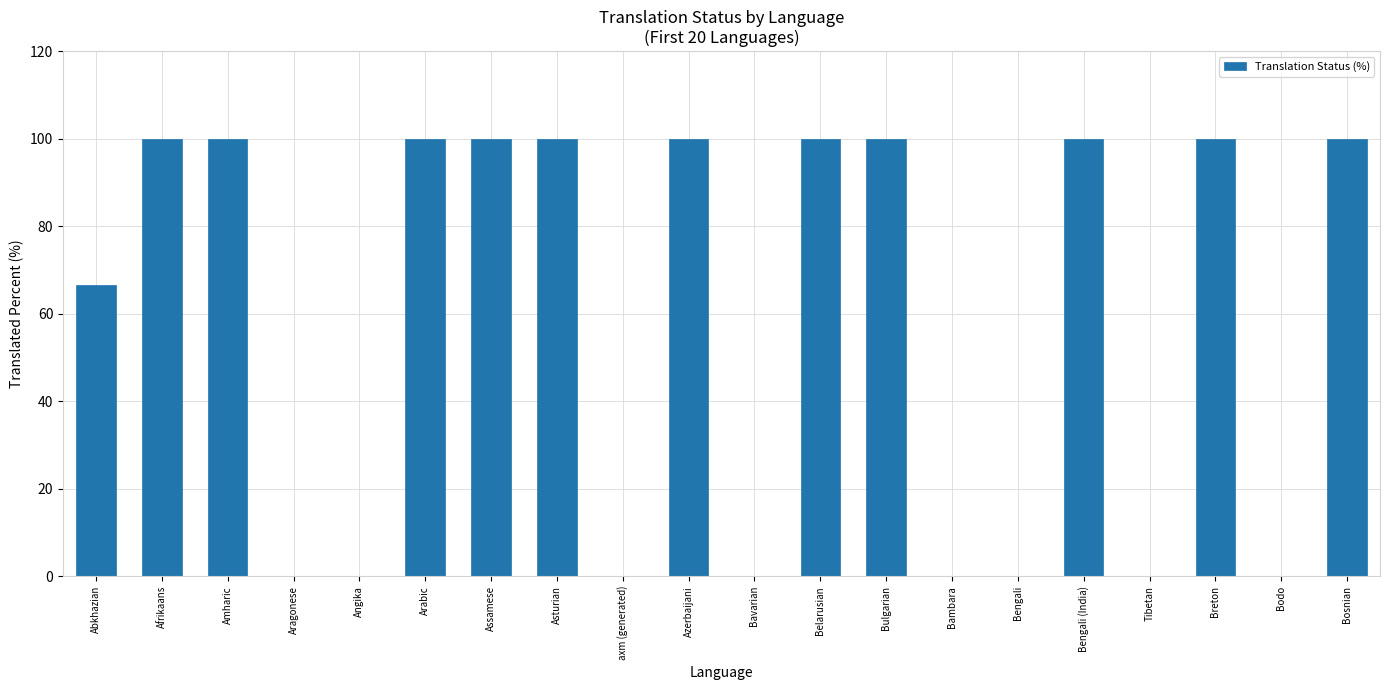

What is the change in value from Abkhazian to Asturian?

+33.4